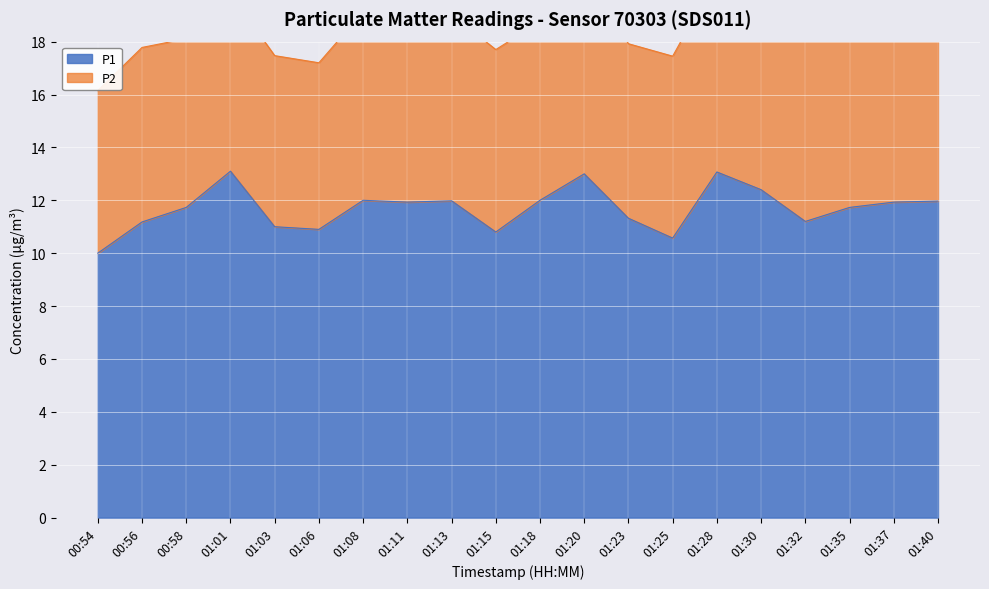

The value of P1 at 01:23 is 19.9. True or false?

False